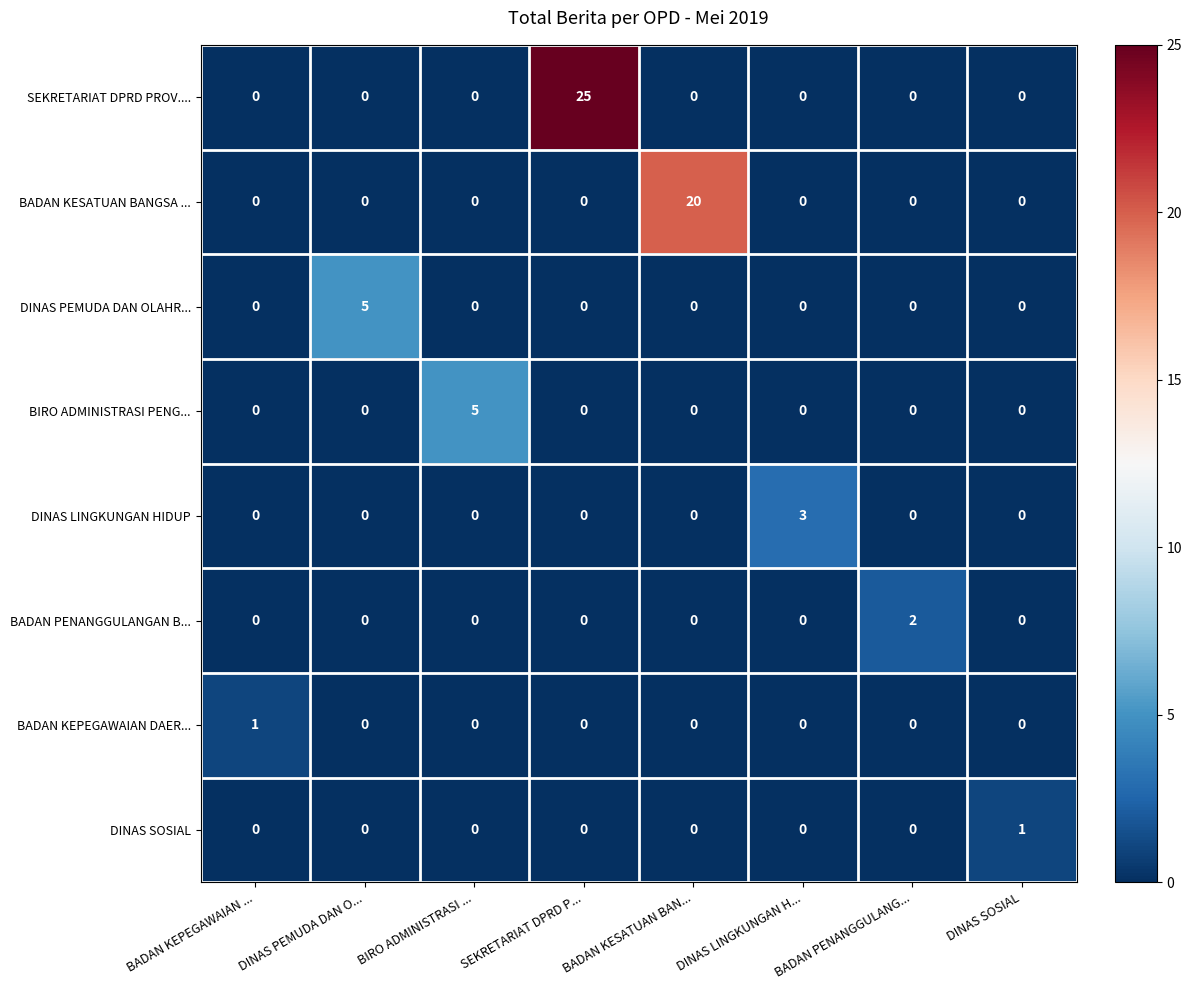

What is the average value of the SEKRETARIAT DPRD PROV.... series?

3